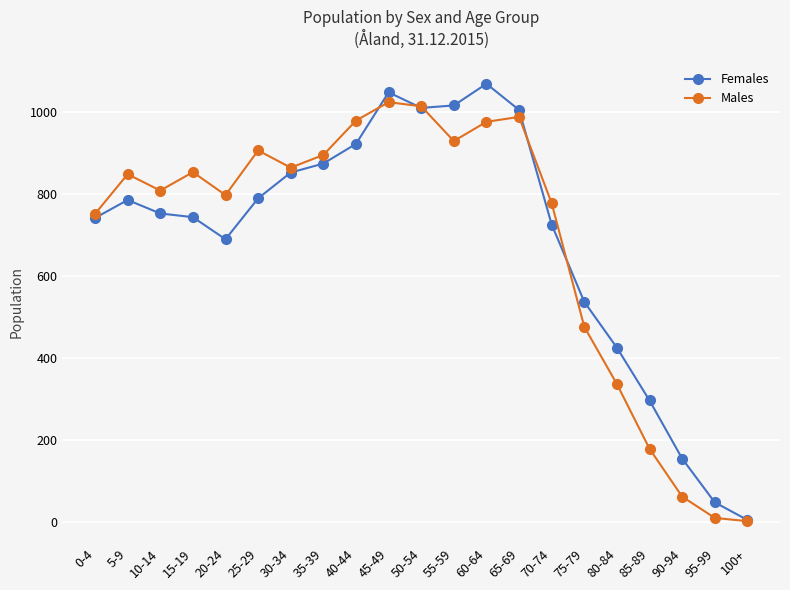

What is the difference between the maximum and second lowest values in the Males series?

1016